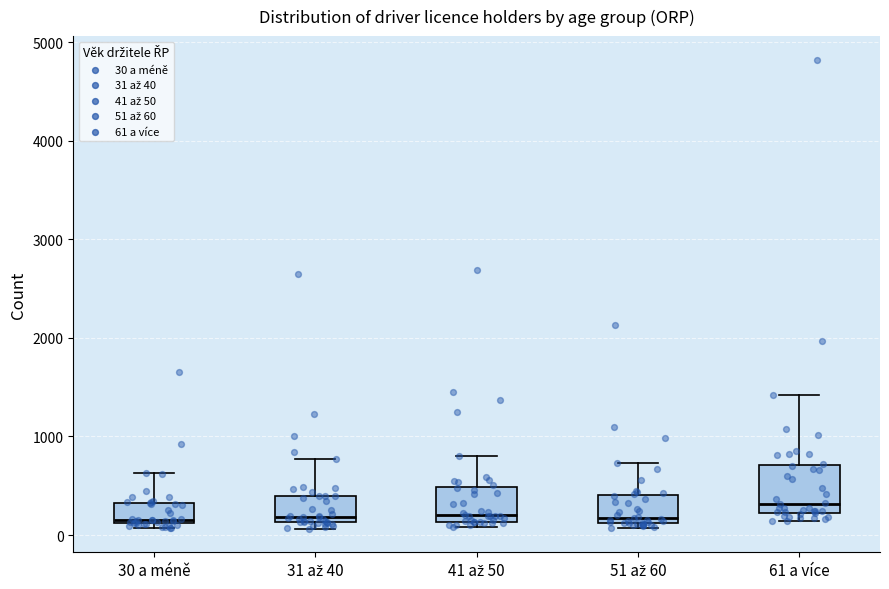

Which box's median line is the highest?

61 a více